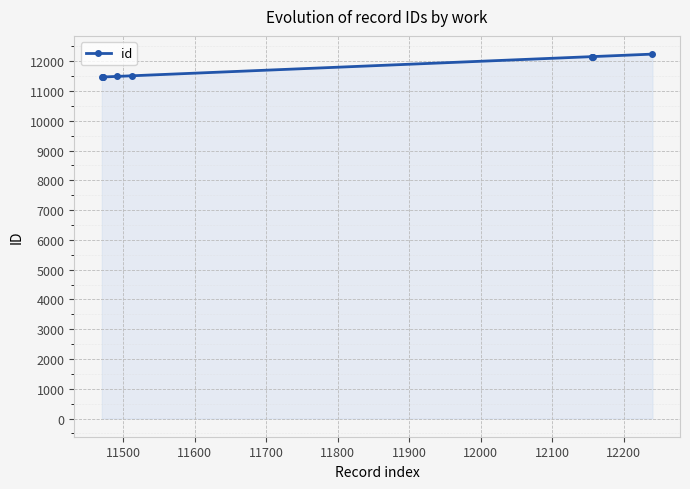

What is the maximum value shown in the chart?

12240